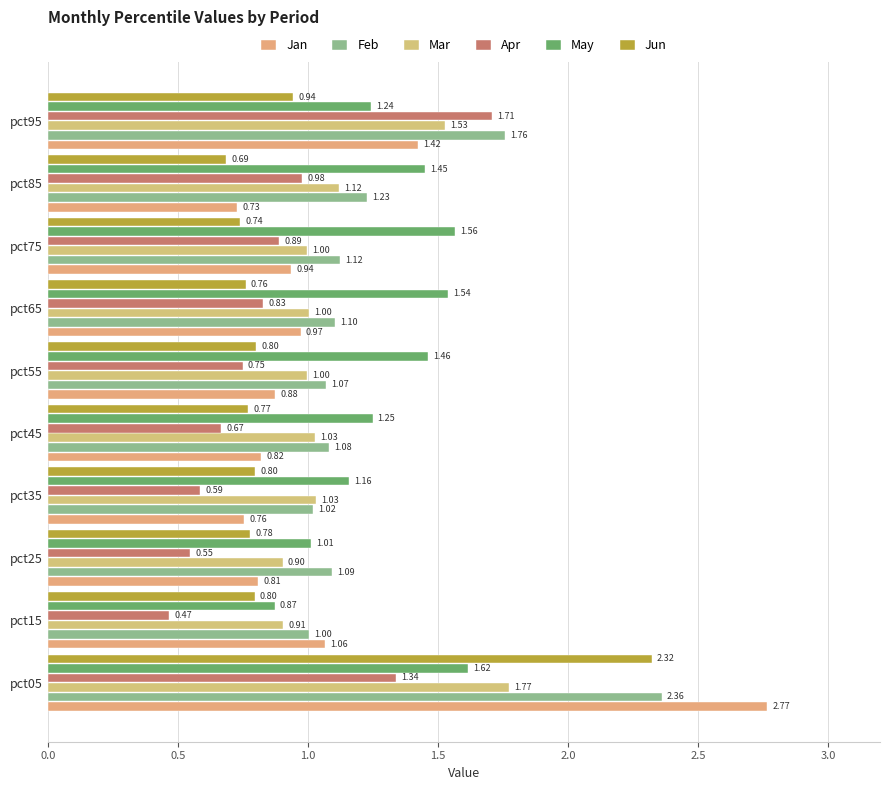

What is the average value of the Mar series?

1.1